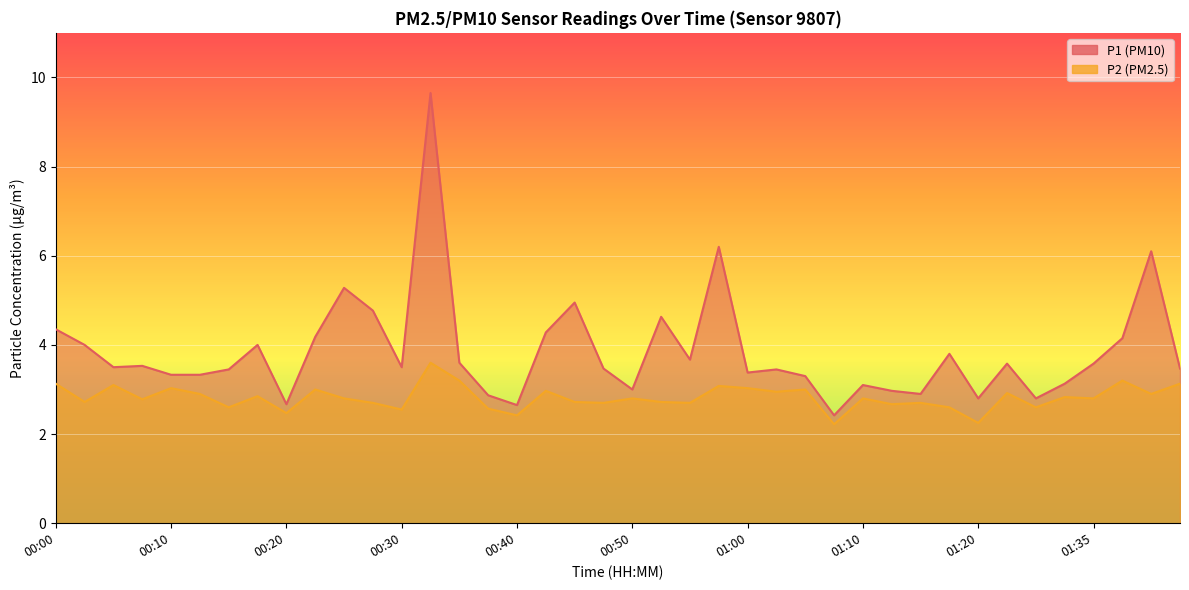

Which label corresponds to the smallest value in the chart?

01:08